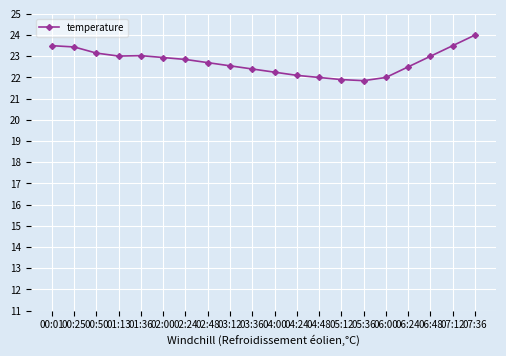

What is the value of the 6th point from the left?

22.9